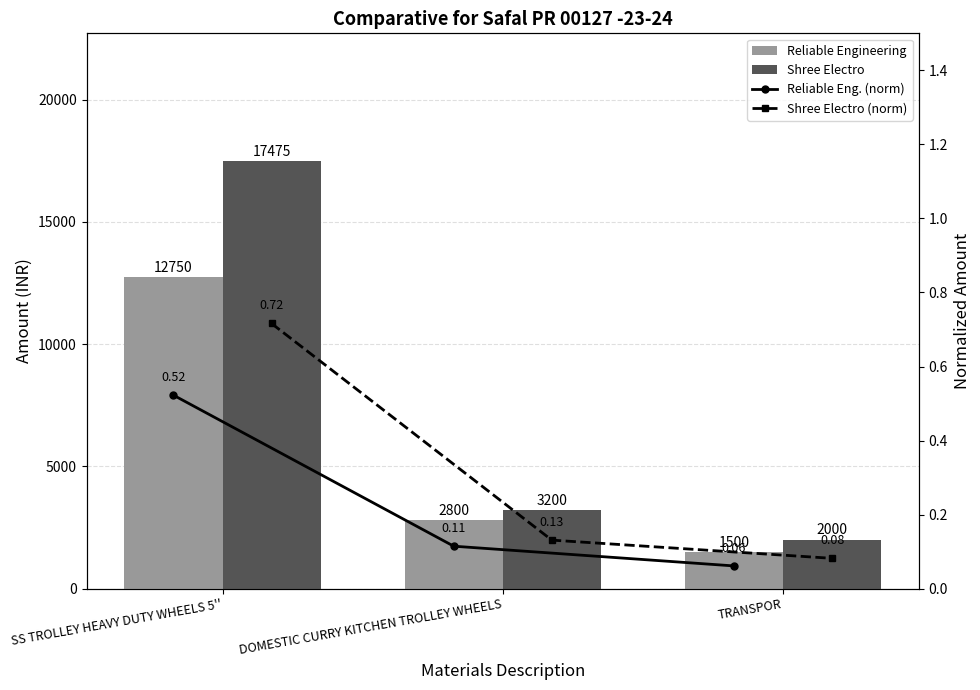

Is it true that Shree Electro equals 4329.8 at DOMESTIC CURRY KITCHEN TROLLEY WHEELS?

False